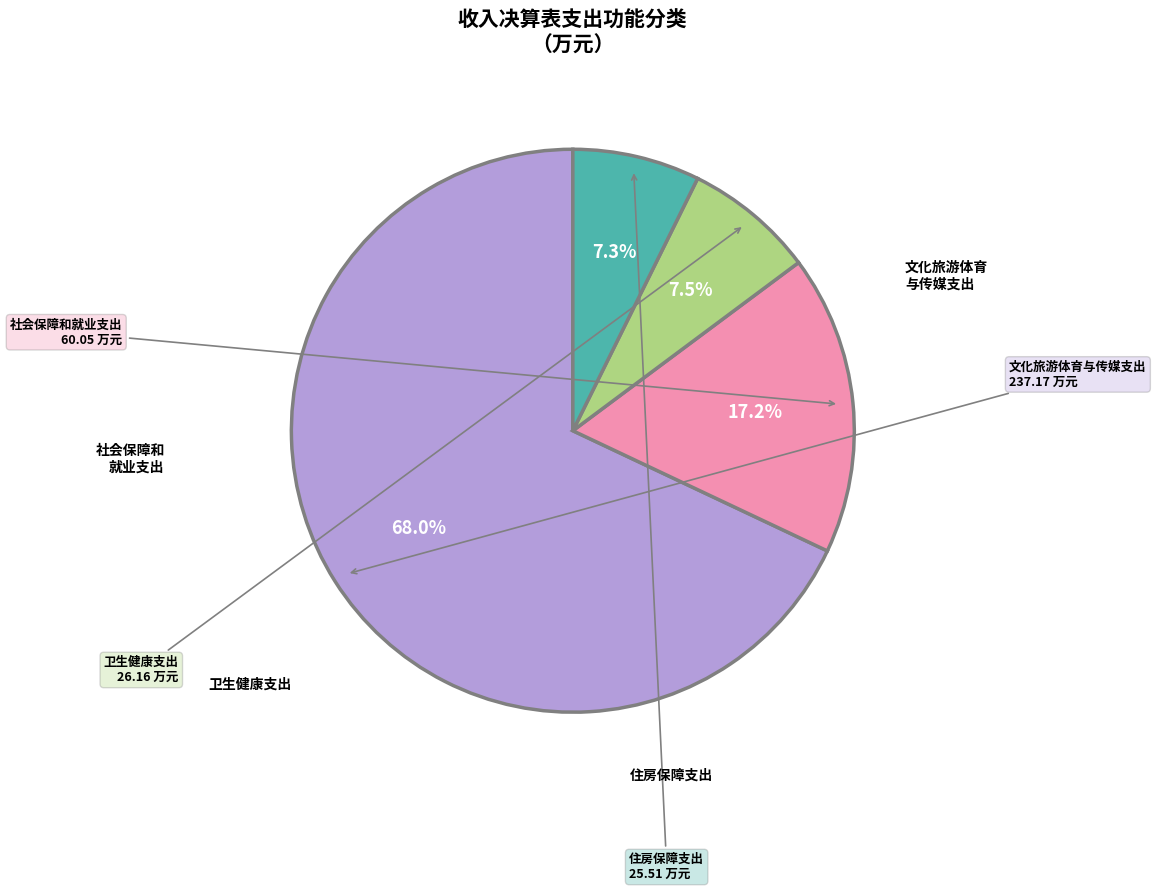

Is there any slice that represents more than half of the pie?

Yes